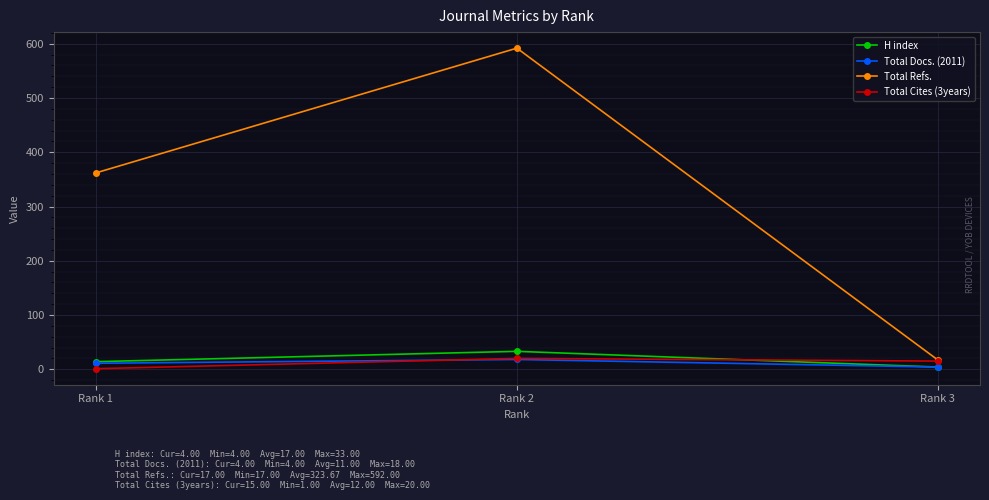

List the labels in order of Total Refs. value, smallest first.

Rank 3, Rank 1, Rank 2